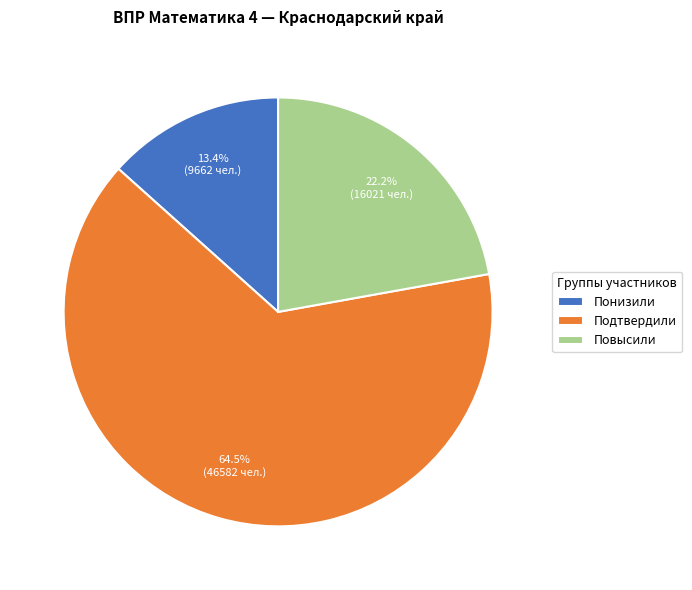

To the nearest percent, what portion does Понизили represent?

13%